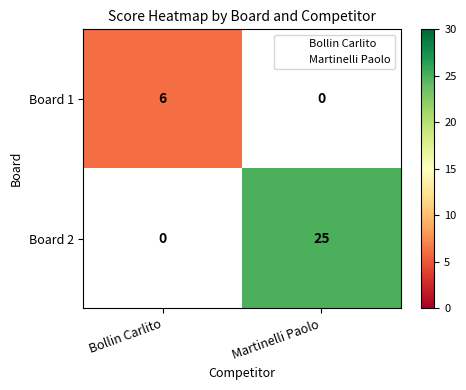

What is the approximate value of Board 1 at Bollin Carlito?

6.0